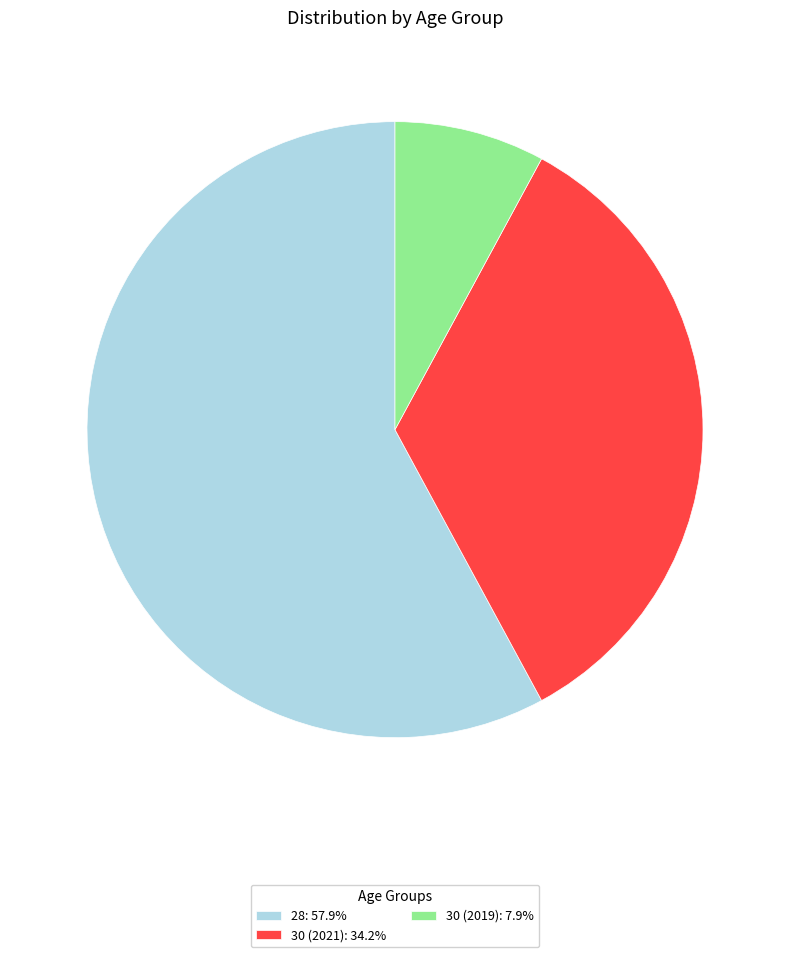

Count the number of slices in the pie.

3